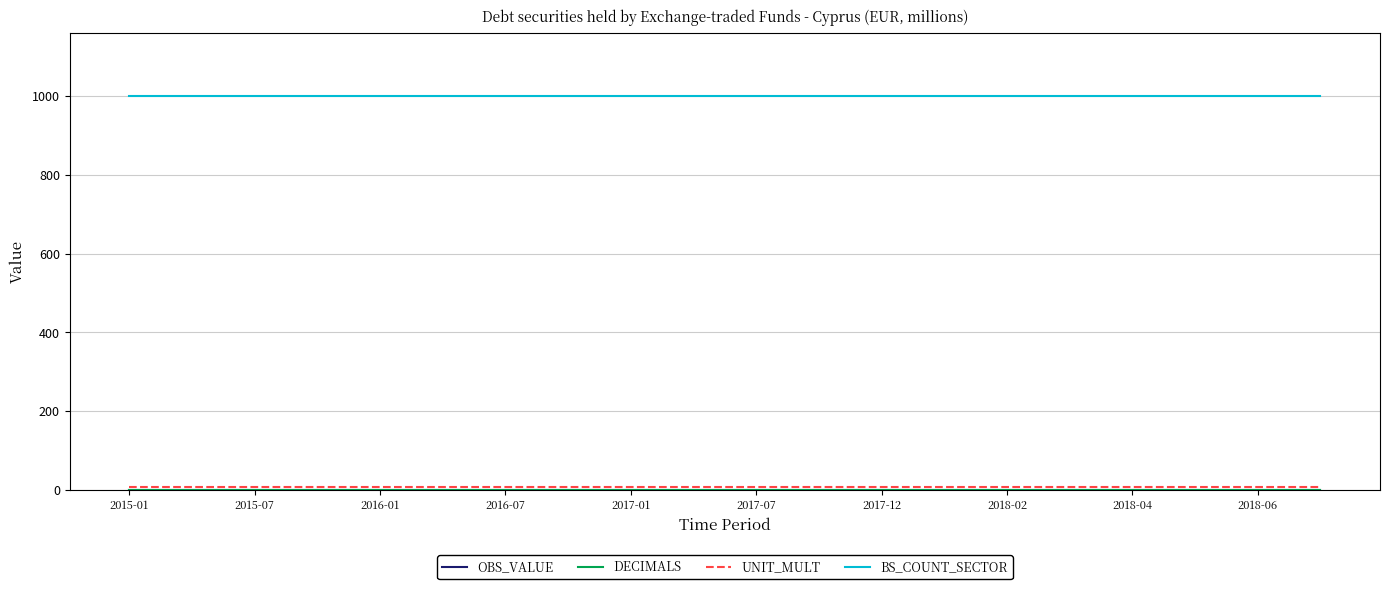

Does the chart display data point markers on the line(s)?

No